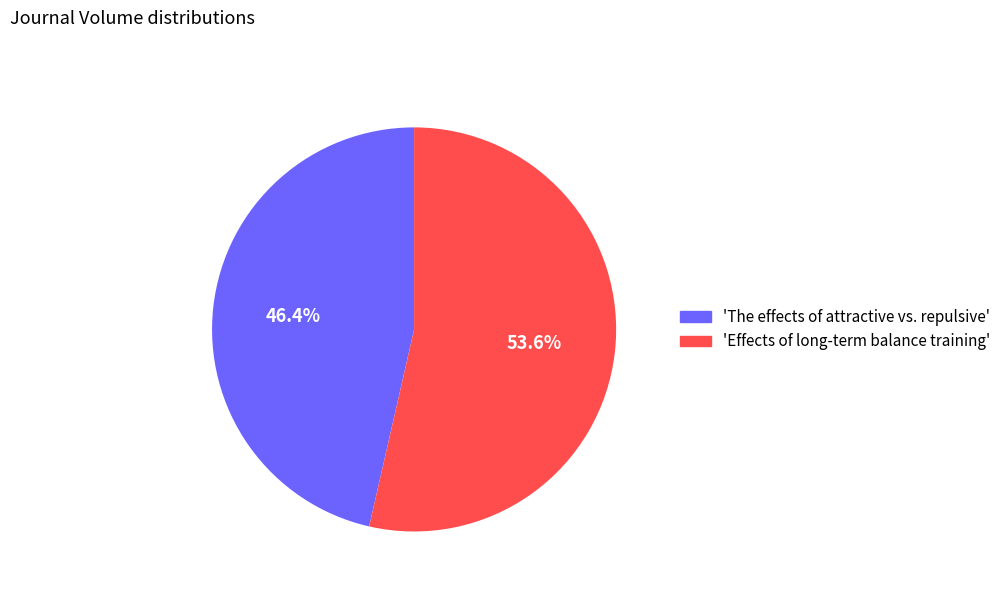

Which category has the smallest portion of the pie?

'The effects of attractive vs. repulsive'